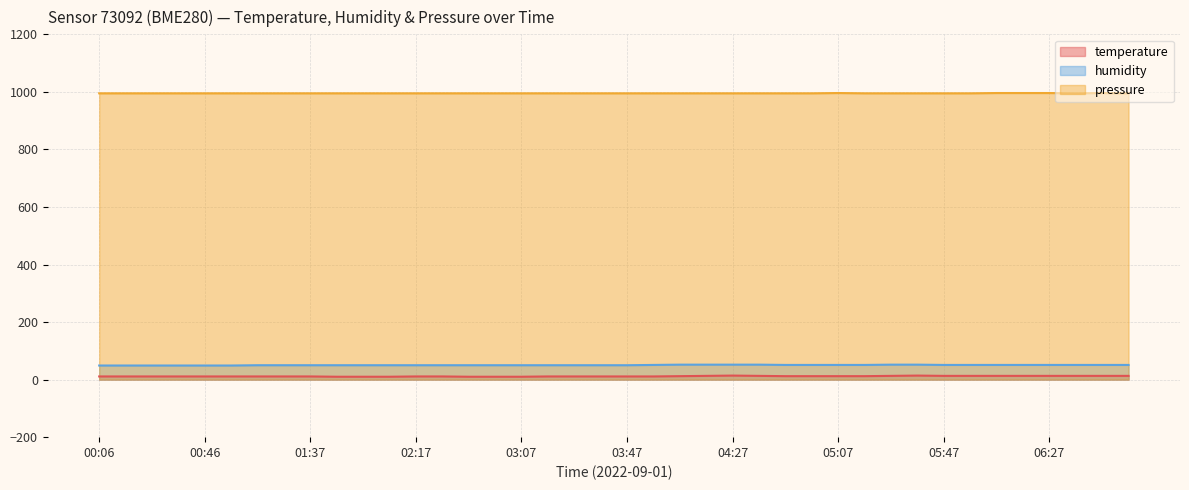

Which category has the lowest value across all series?

01:47